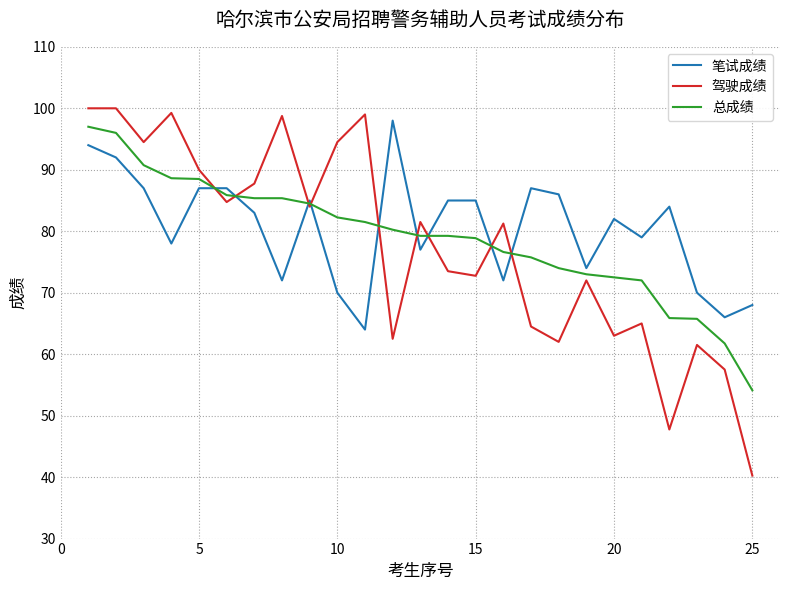

Does the chart have visible grid lines?

Yes